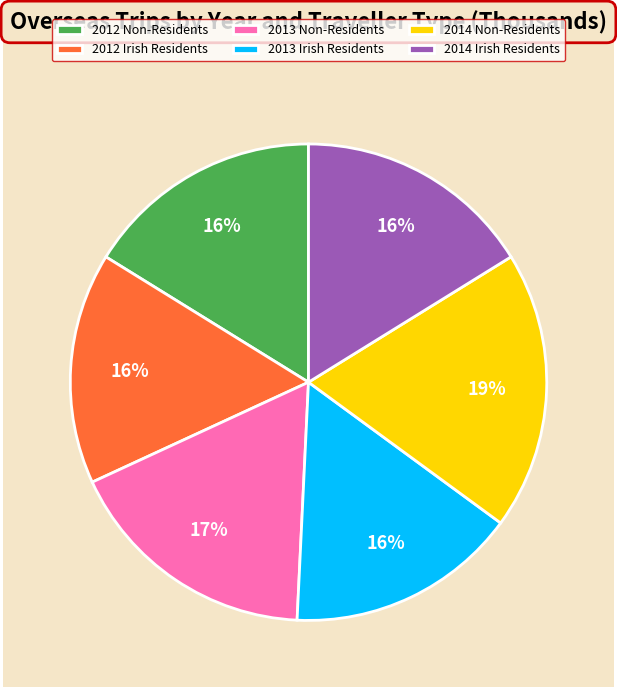

Is it true that 2013 Irish Residents is 16% of the pie?

True